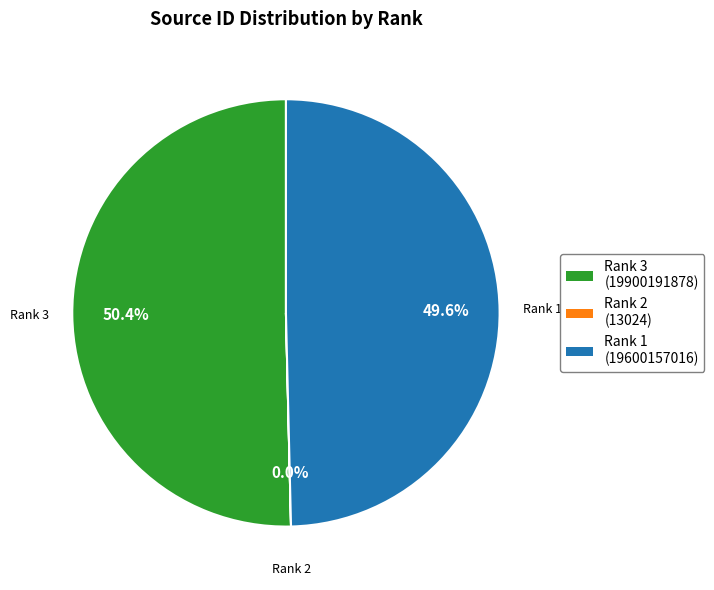

Is there any slice that represents more than half of the pie?

Yes